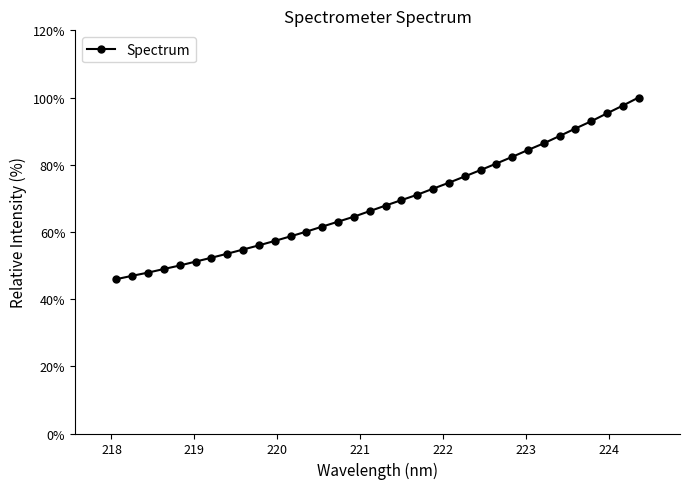

What is the difference between the maximum and second lowest values?

53.1